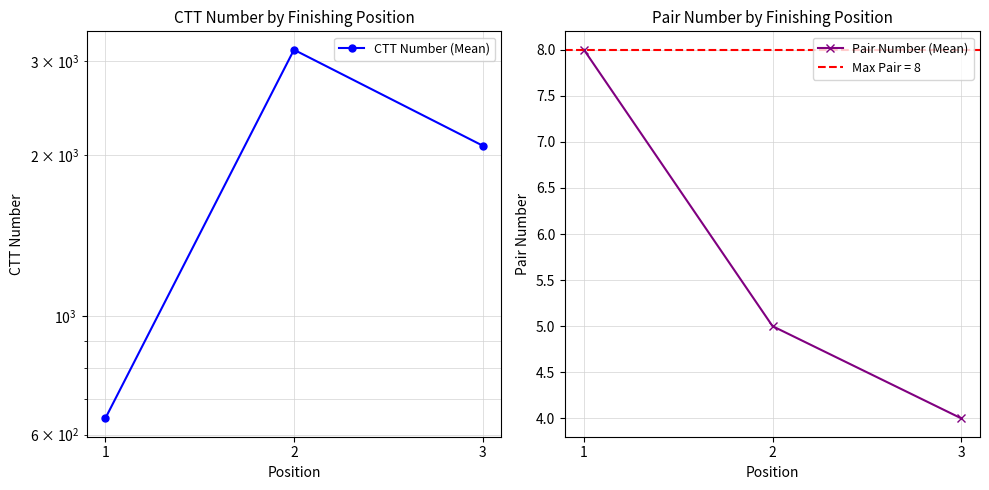

Where does the CTT Number (Mean) series first go above 2087?

2